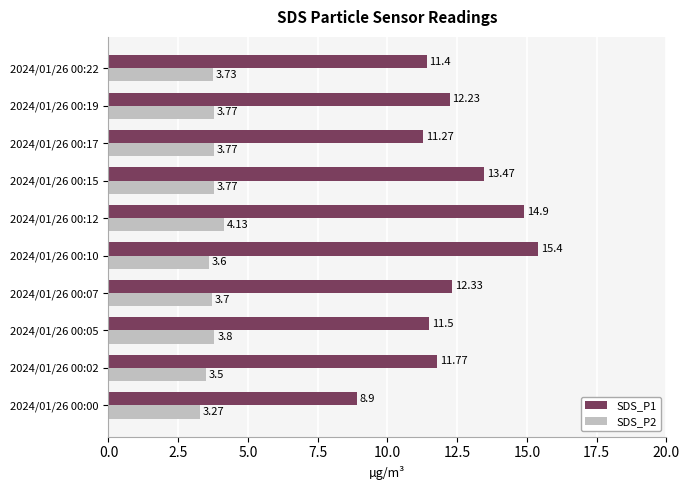

What is the sum of all SDS_P1 values?

123.2